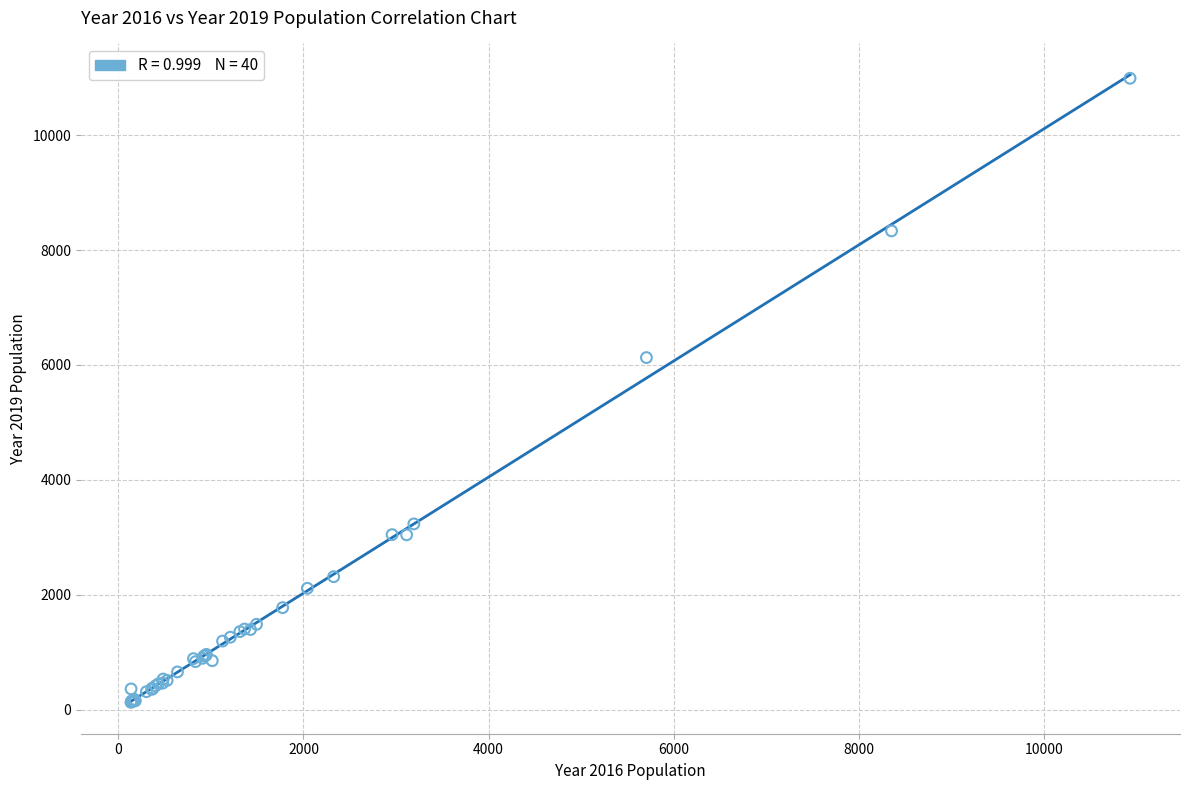

What Y value in the scatter plot is closest to 5559?

6129